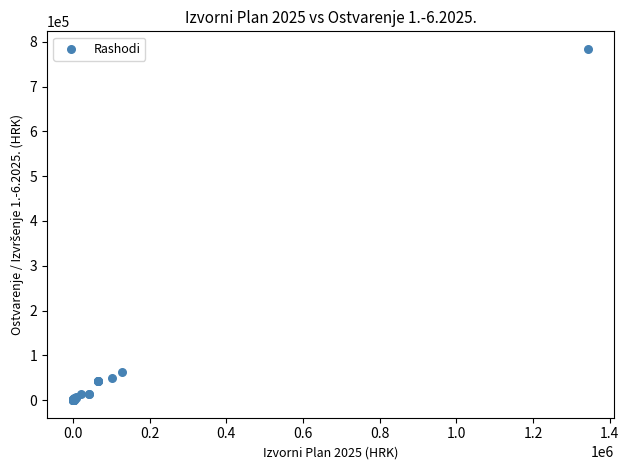

What Y value in the scatter plot is closest to 392116?

62006.4